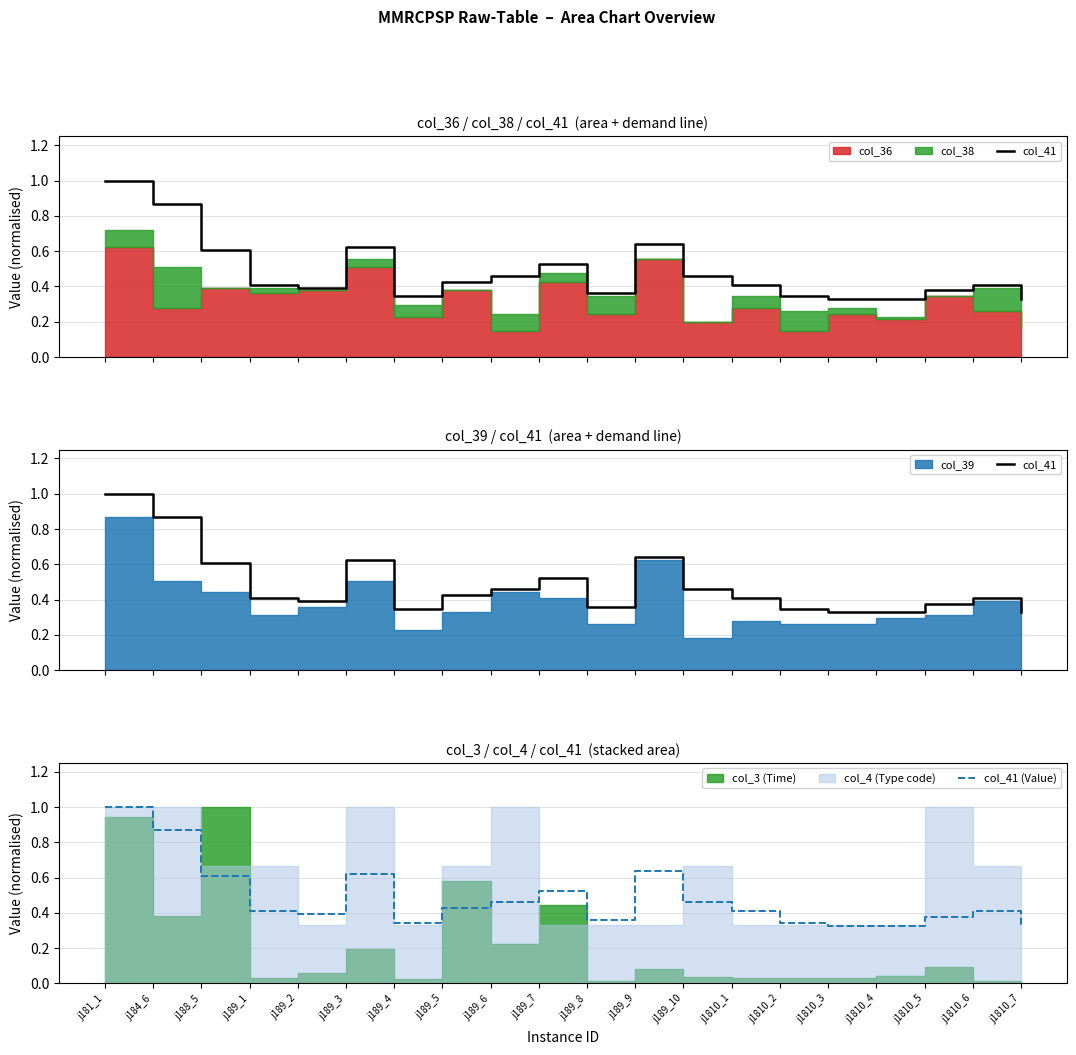

What is the average value of the col_41 (Value) series?

0.5